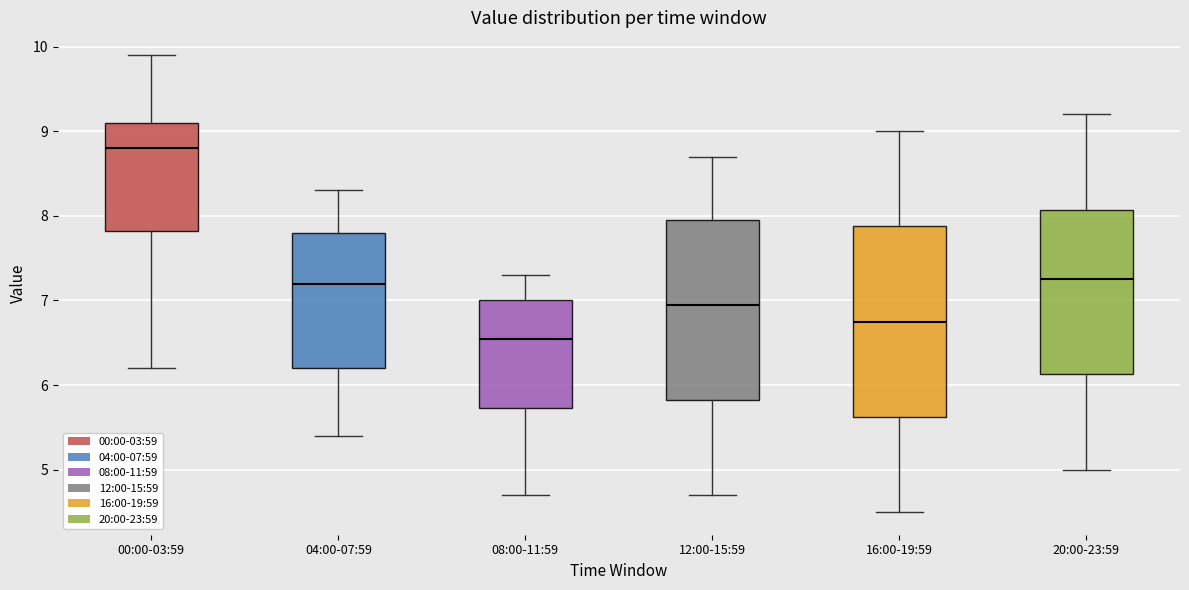

Reading left to right, transcribe this box plot: for each box, give where its median line is, the range the box spans, and where its two whiskers end, as read against the y-axis. The values are not printed on the chart, so give them approximately, as read against the axis.

00:00-03:59: median 8.8, box 7.8 to 9.1, whiskers 6.2 to 9.9
04:00-07:59: median 7.2, box 6.2 to 7.8, whiskers 5.4 to 8.3
08:00-11:59: median 6.6, box 5.7 to 7.0, whiskers 4.7 to 7.3
12:00-15:59: median 7.0, box 5.8 to 8.0, whiskers 4.7 to 8.7
16:00-19:59: median 6.8, box 5.6 to 7.9, whiskers 4.5 to 9.0
20:00-23:59: median 7.3, box 6.1 to 8.1, whiskers 5.0 to 9.2